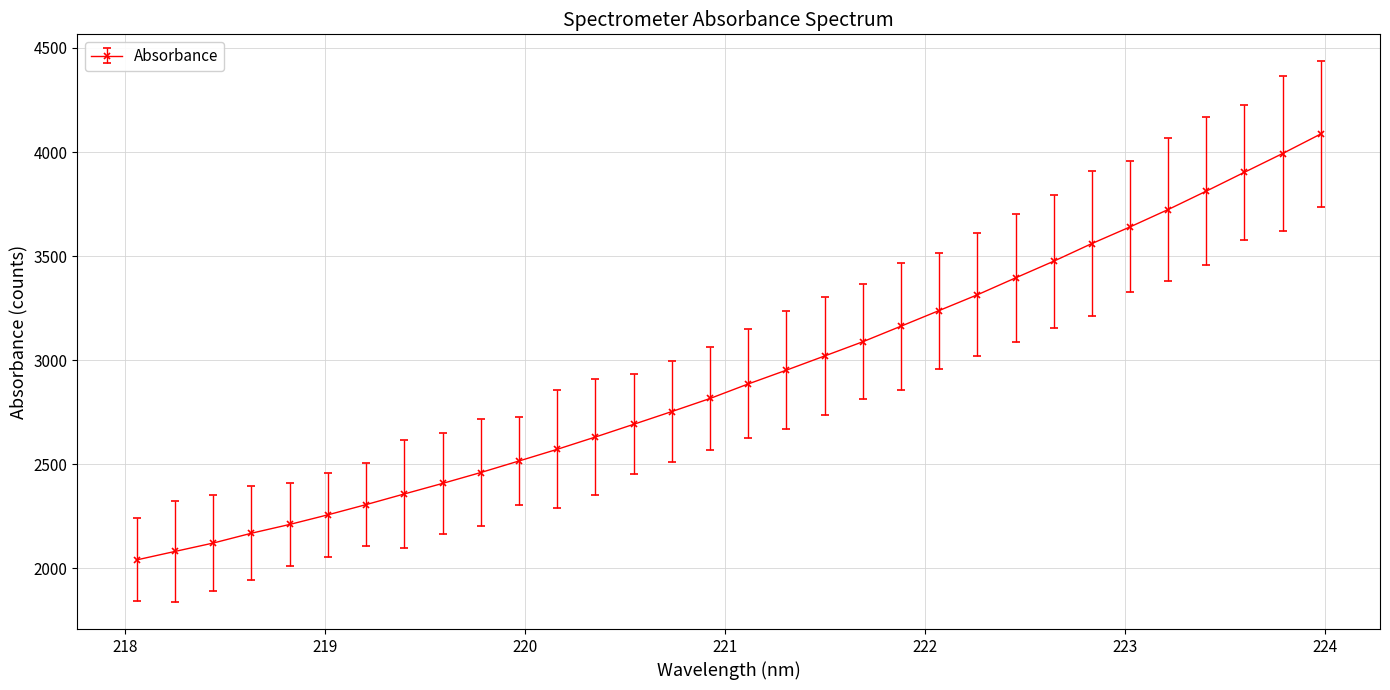

What is the smallest value displayed?

2039.7